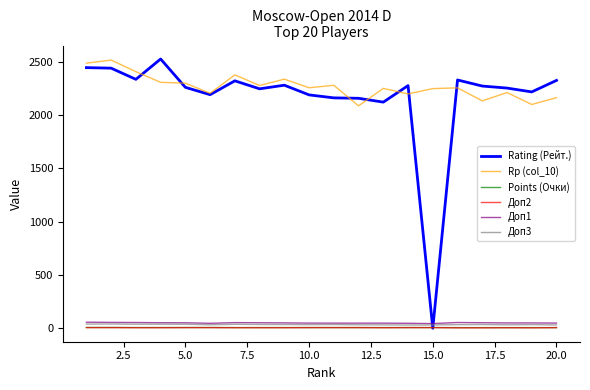

True or false: Rp (col_10) and Доп1 intersect in this chart.

False